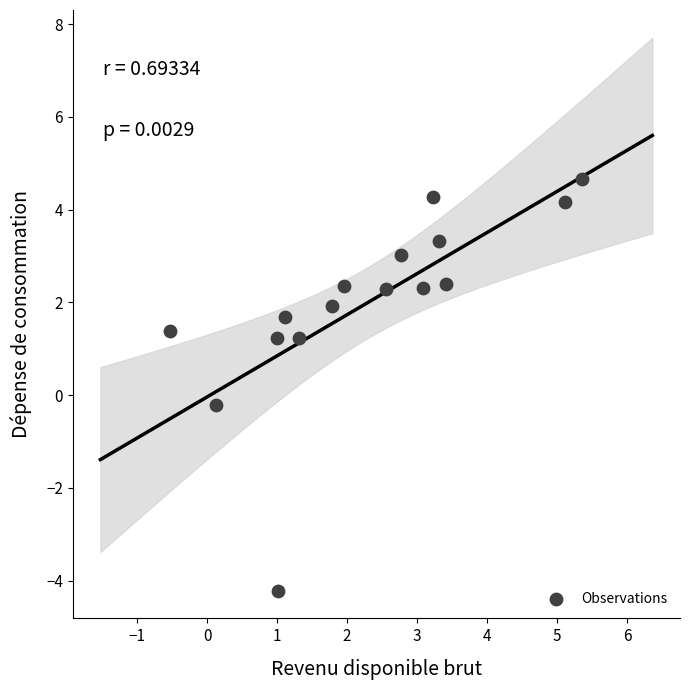

What is the range of Y values (max minus min)?

8.9